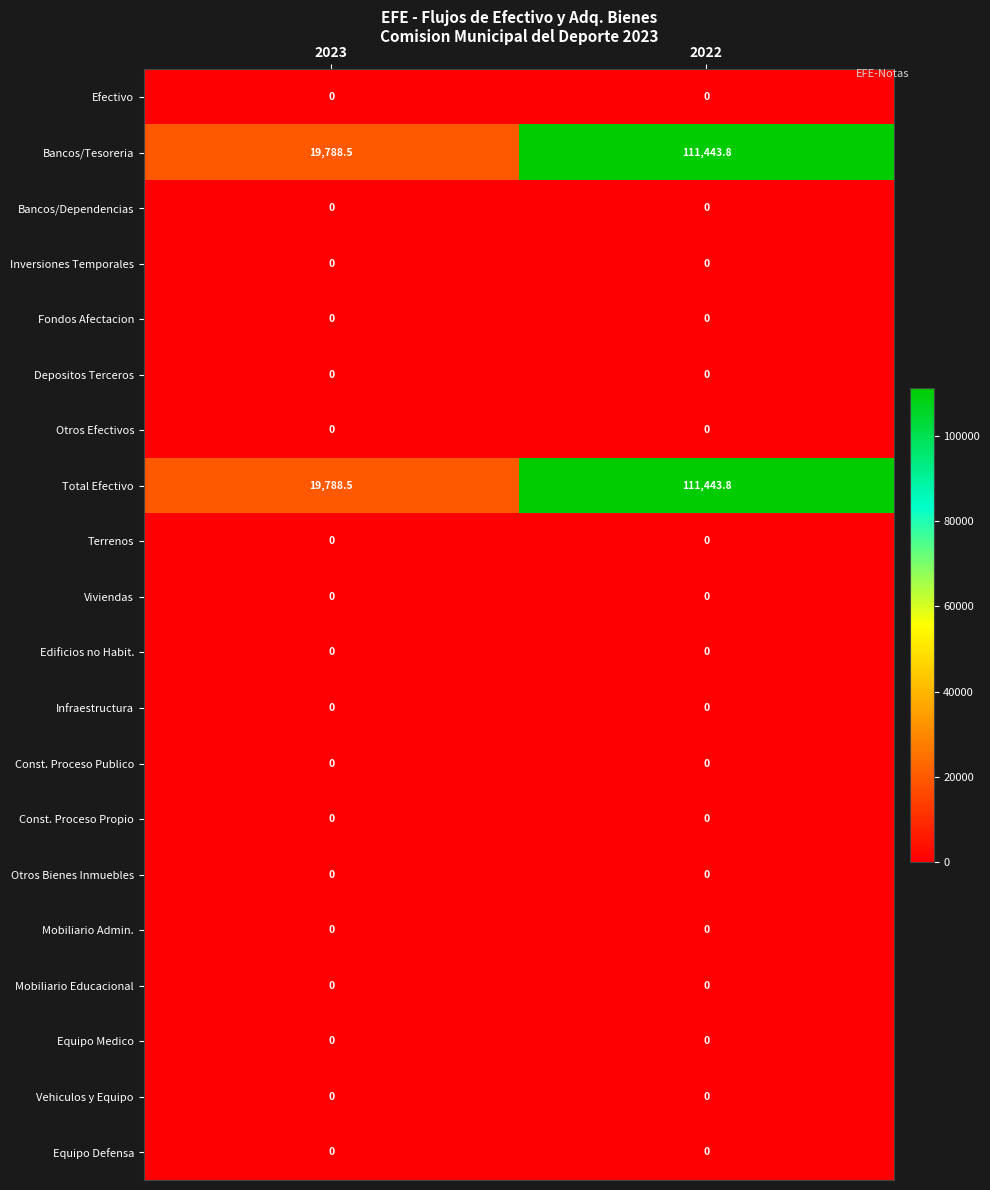

What is the difference between the highest and lowest values at 2022?

111443.8